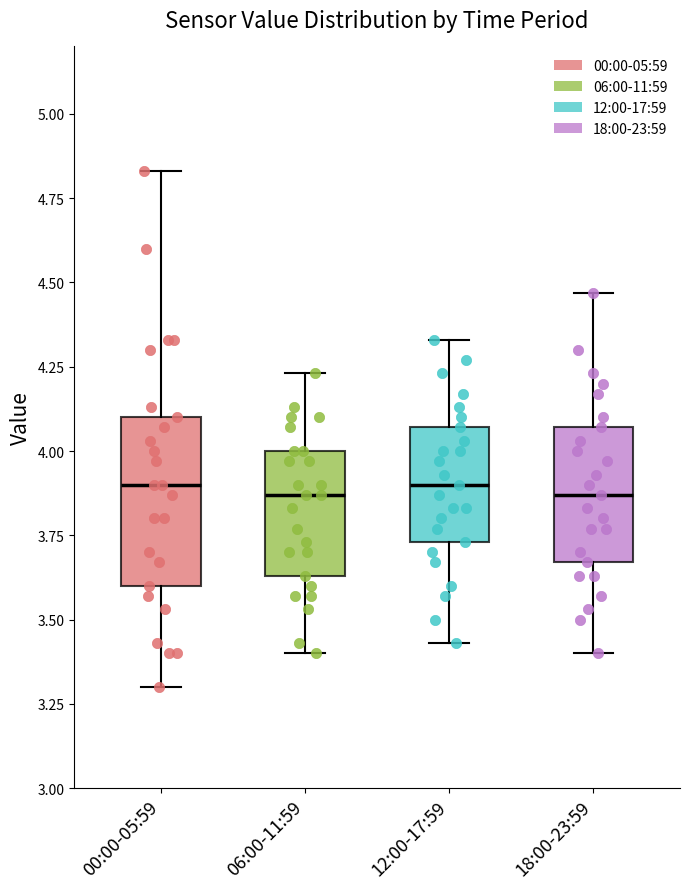

Reading left to right, transcribe this box plot: for each box, give where its median line is, the range the box spans, and where its two whiskers end, as read against the y-axis. The values are not printed on the chart, so give them approximately, as read against the axis.

00:00-05:59: median 3.90, box 3.60 to 4.10, whiskers 3.30 to 4.85
06:00-11:59: median 3.85, box 3.65 to 4.00, whiskers 3.40 to 4.25
12:00-17:59: median 3.90, box 3.75 to 4.05, whiskers 3.45 to 4.35
18:00-23:59: median 3.85, box 3.65 to 4.05, whiskers 3.40 to 4.45